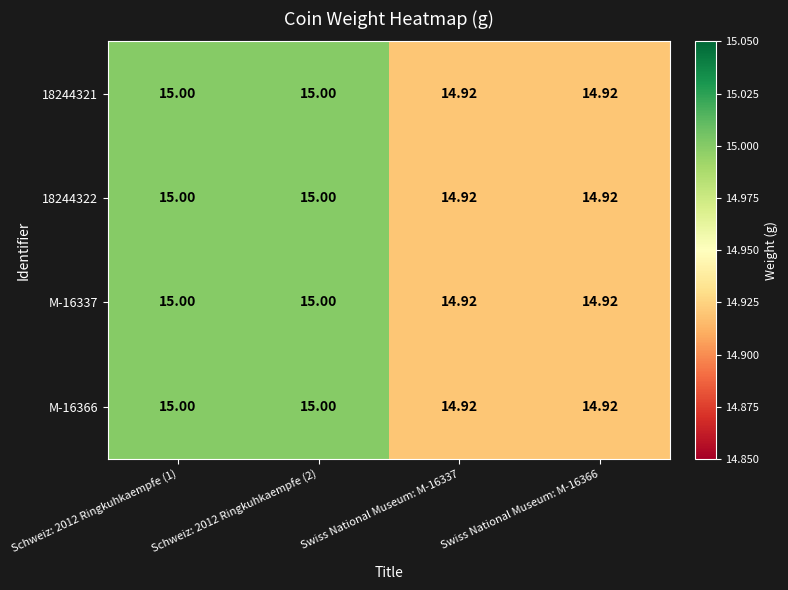

Is the value of M-16366 at Schweiz: 2012 Ringkuhkaempfe (1) greater than the value of 18244322 at Swiss National Museum: M-16366?

Yes